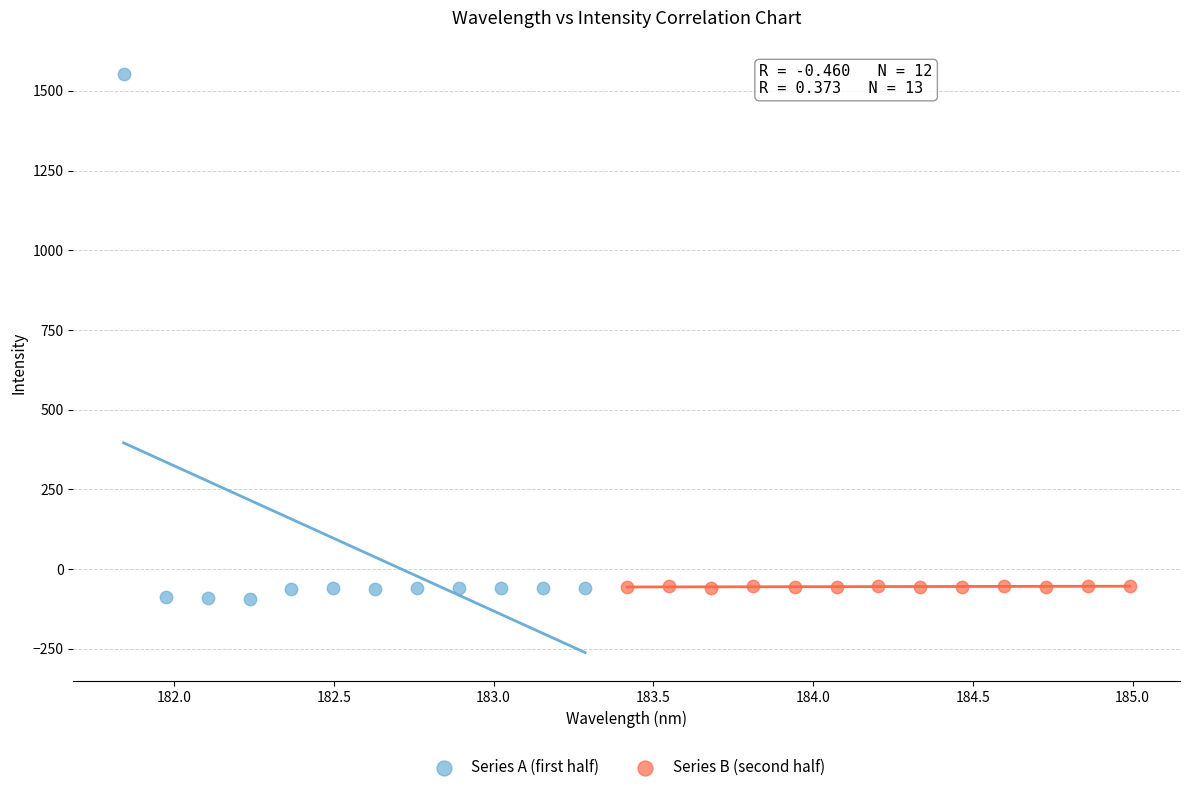

Which series has the widest spread of Y values?

Series A (first half)